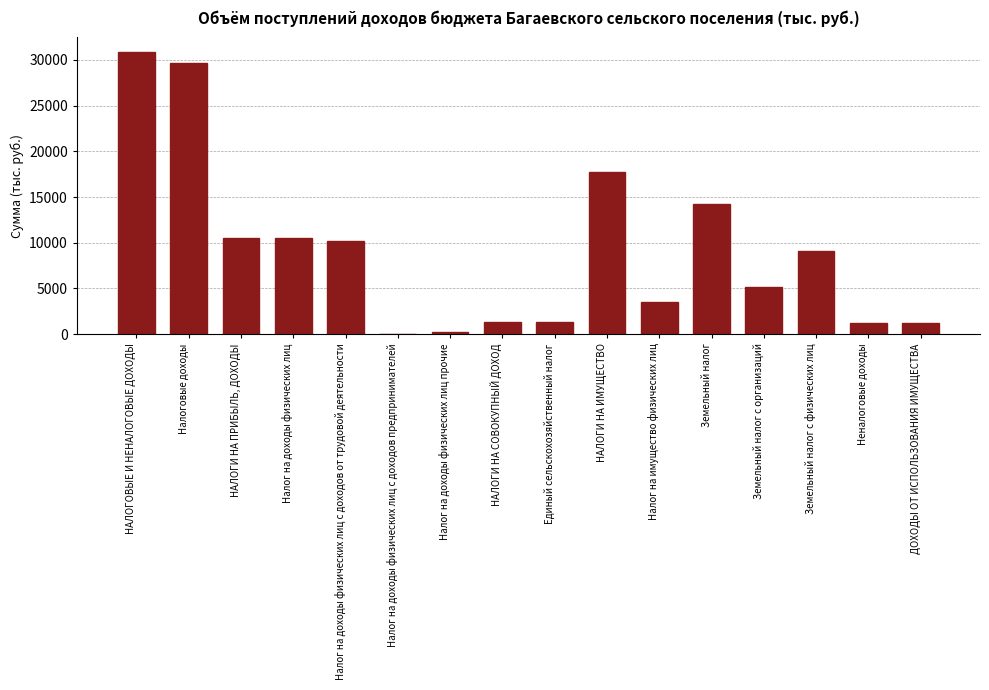

What is the change in value from НАЛОГИ НА СОВОКУПНЫЙ ДОХОД to Земельный налог с организаций?

+3734.4